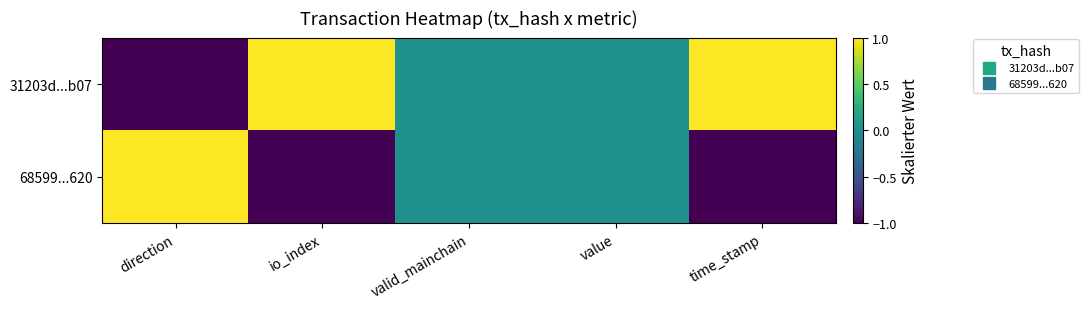

How many distinct data groups are displayed?

2